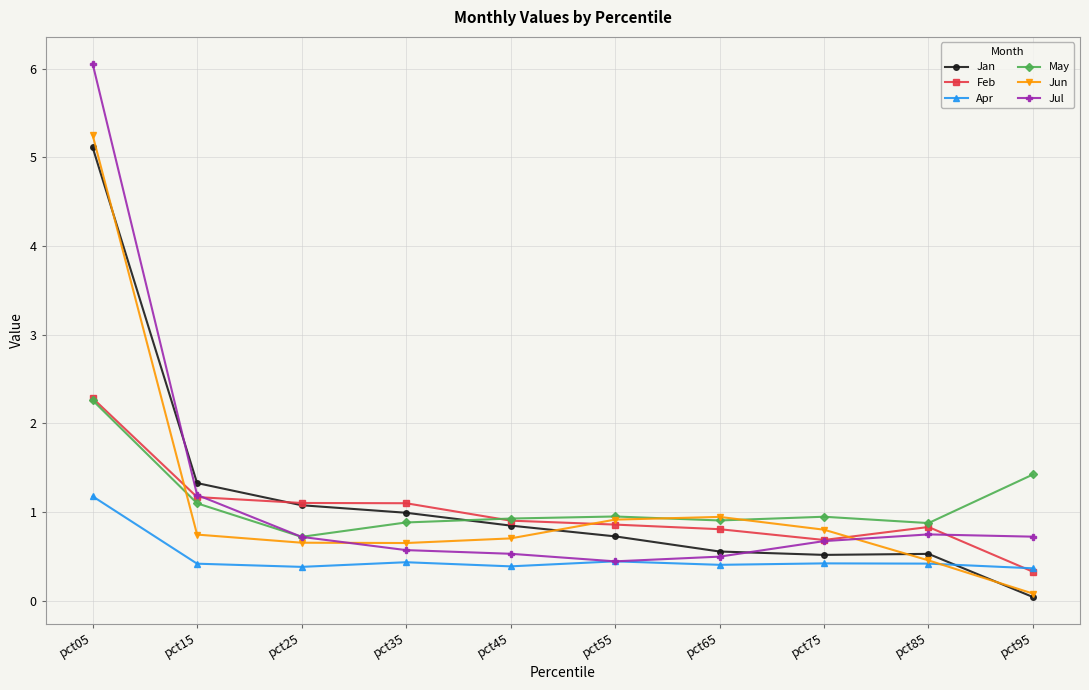

At how many categories does at least one series exceed 3?

1